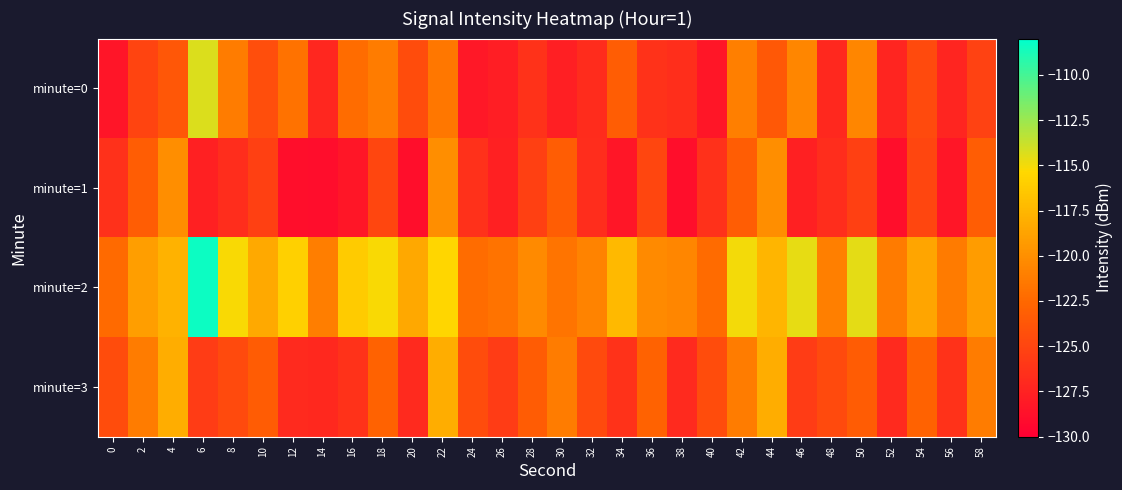

Rank the series by their maximum value, from highest to lowest.

minute=2, minute=0, minute=3, minute=1